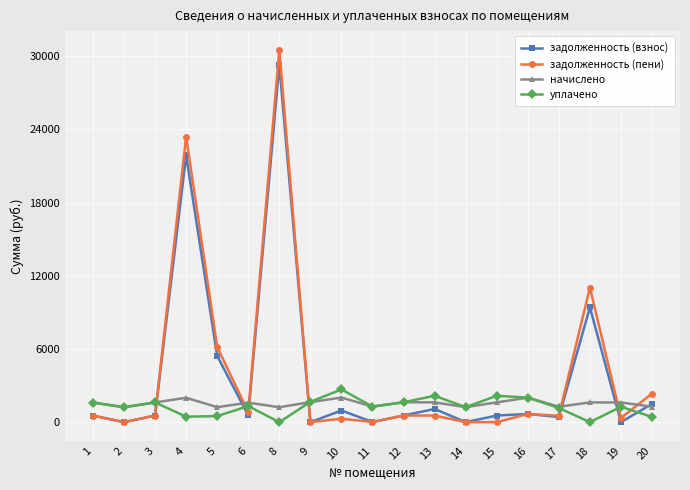

Is this an area chart (filled region under the line)?

No